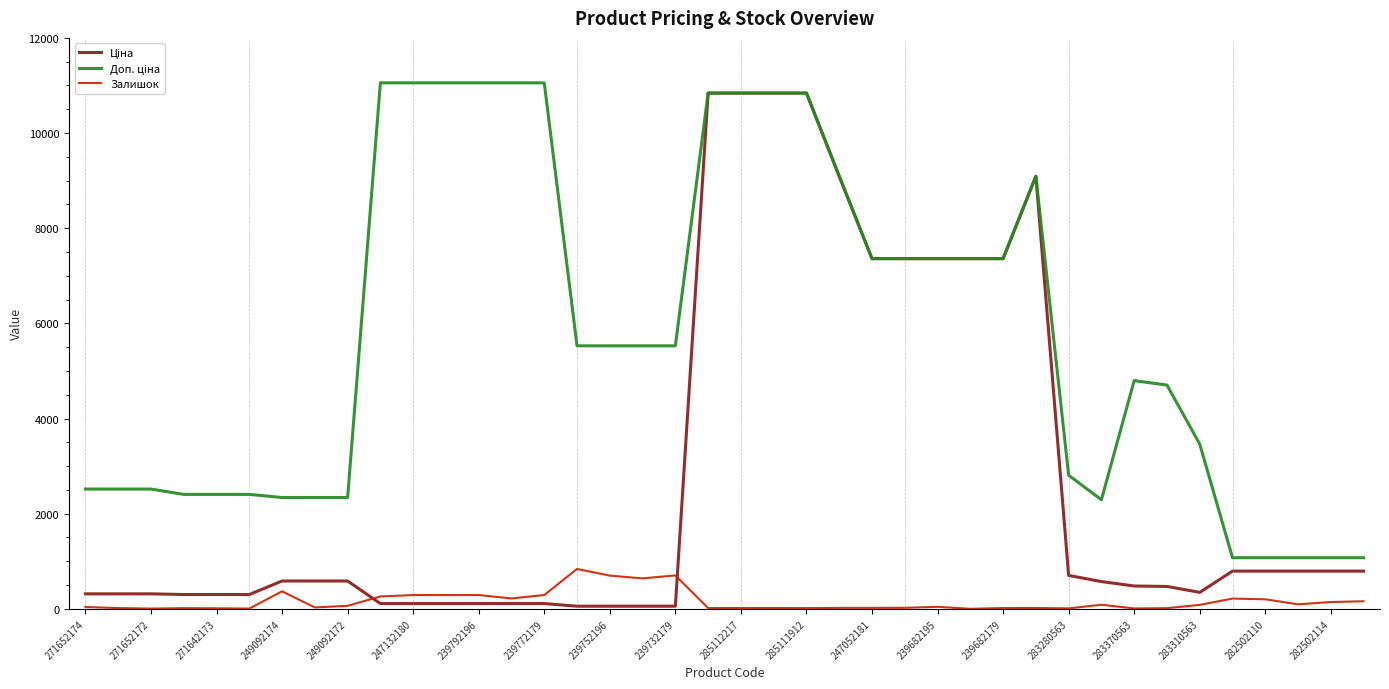

What is the greatest value displayed?

11055.0